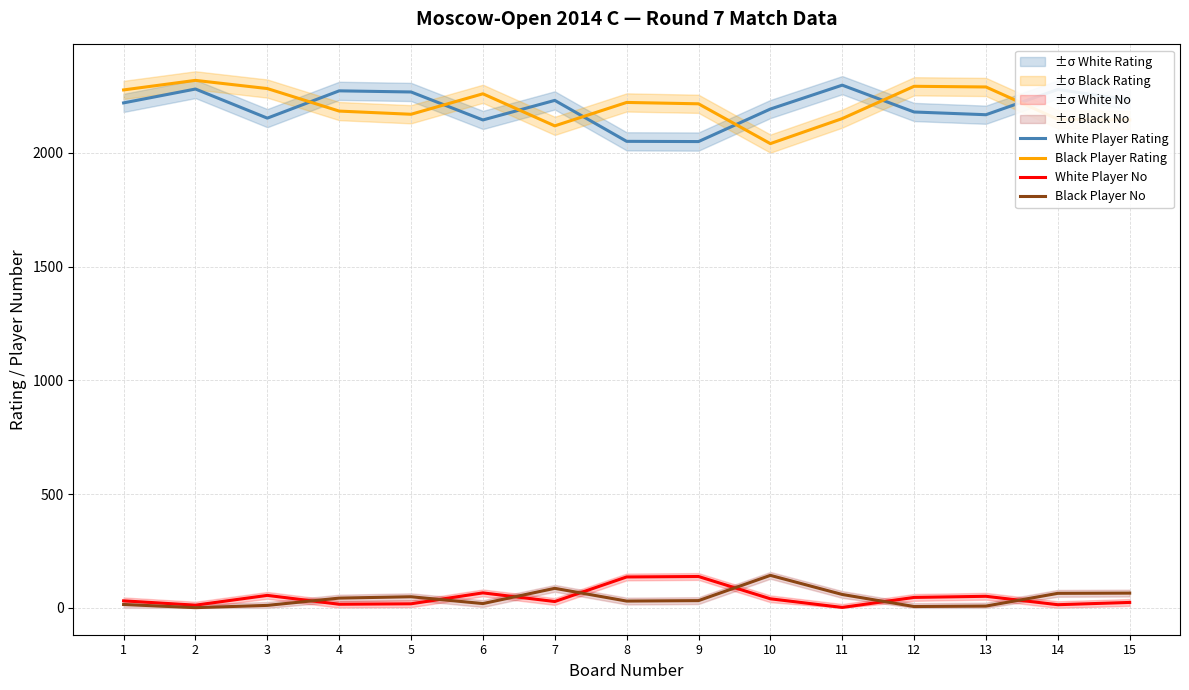

In White Player No, how many points are lower than both neighbors (excluding endpoints)?

5